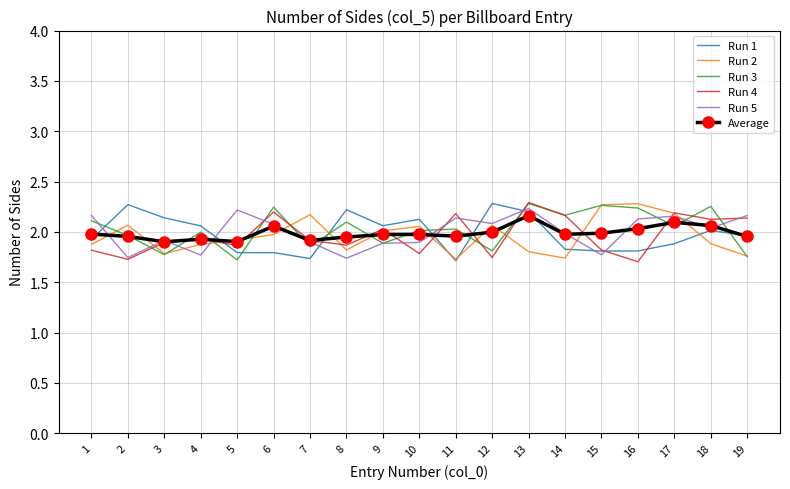

The value of Run 3 at 6 is 1.1. True or false?

False